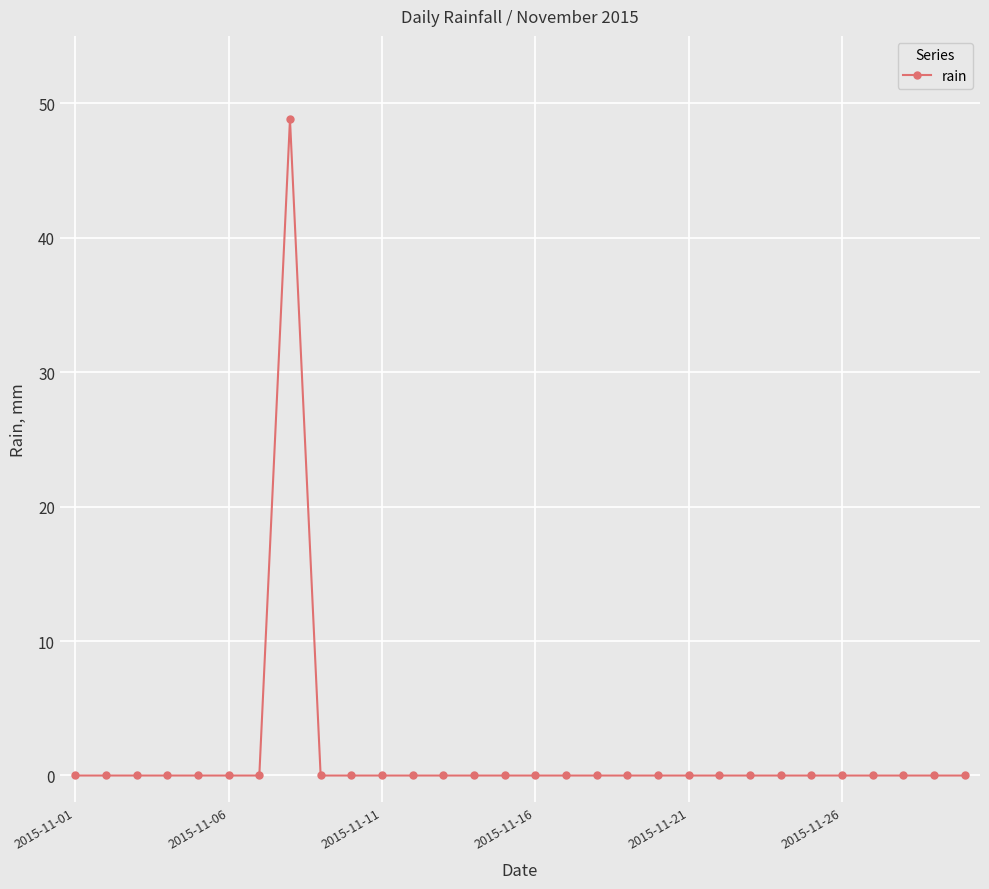

What is the difference between the maximum and minimum values?

48.8